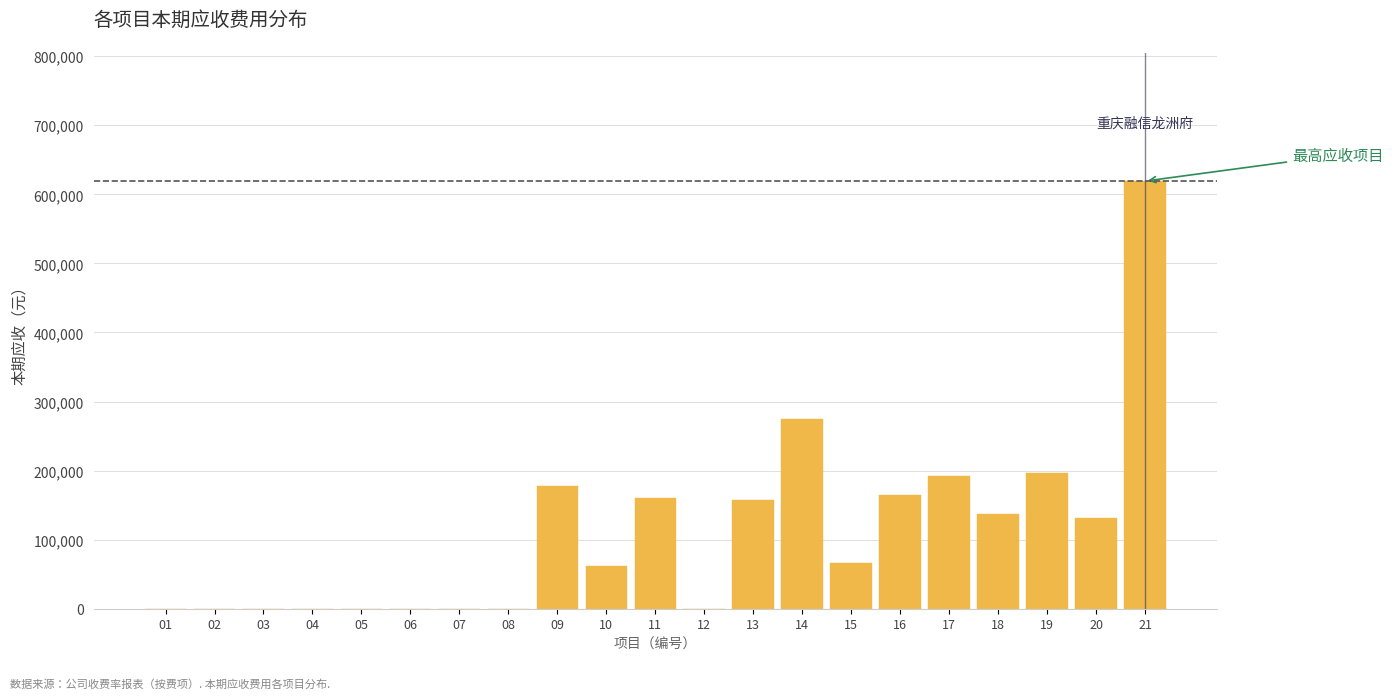

What is the change in value from 01 to 09?

+178215.7